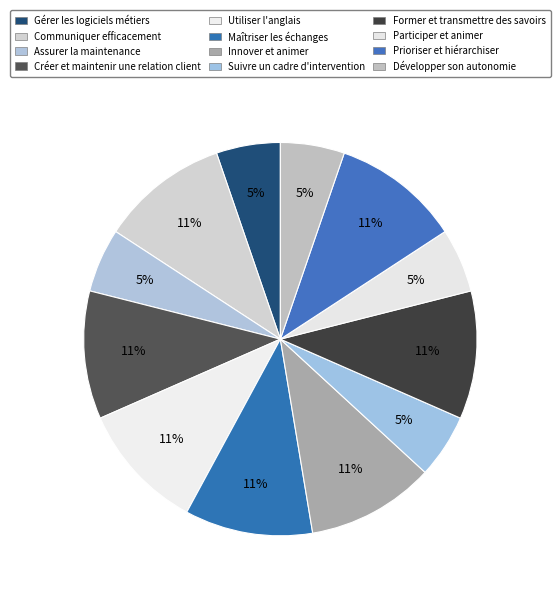

Count the number of slices in the pie.

12